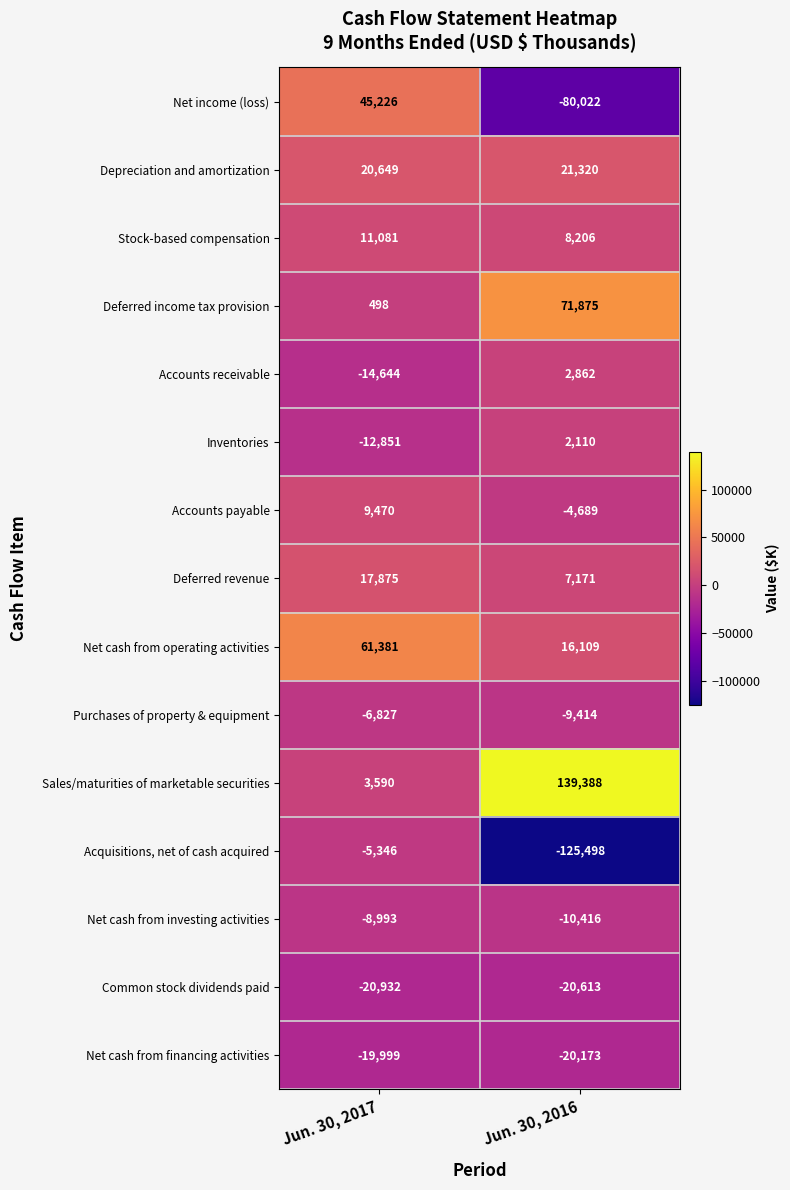

Reading right to left, extract all data points from this chart.

Net income (loss): -80022	45226
Depreciation and amortization: 21320	20649
Stock-based compensation: 8206	11081
Deferred income tax provision: 71875	498
Accounts receivable: 2862	-14644
Inventories: 2110	-12851
Accounts payable: -4689	9470
Deferred revenue: 7171	17875
Net cash from operating activities: 16109	61381
Purchases of property & equipment: -9414	-6827
Sales/maturities of marketable securities: 139388	3590
Acquisitions, net of cash acquired: -125498	-5346
Net cash from investing activities: -10416	-8993
Common stock dividends paid: -20613	-20932
Net cash from financing activities: -20173	-19999